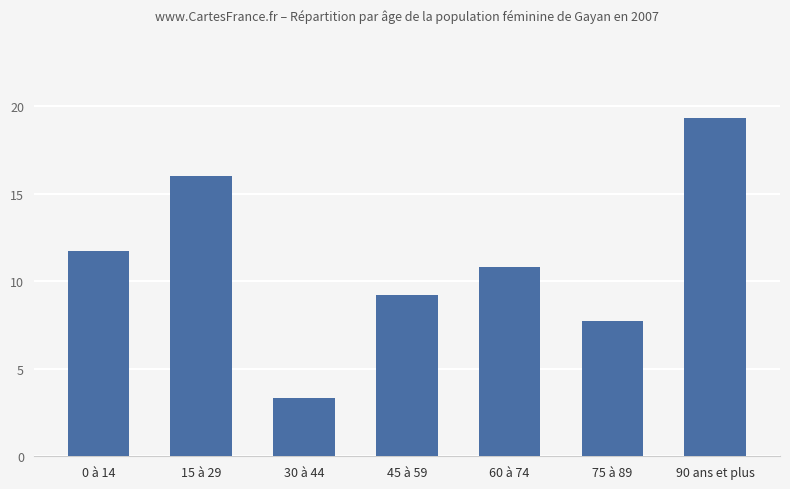

What is the minimum value shown in the chart?

3.3